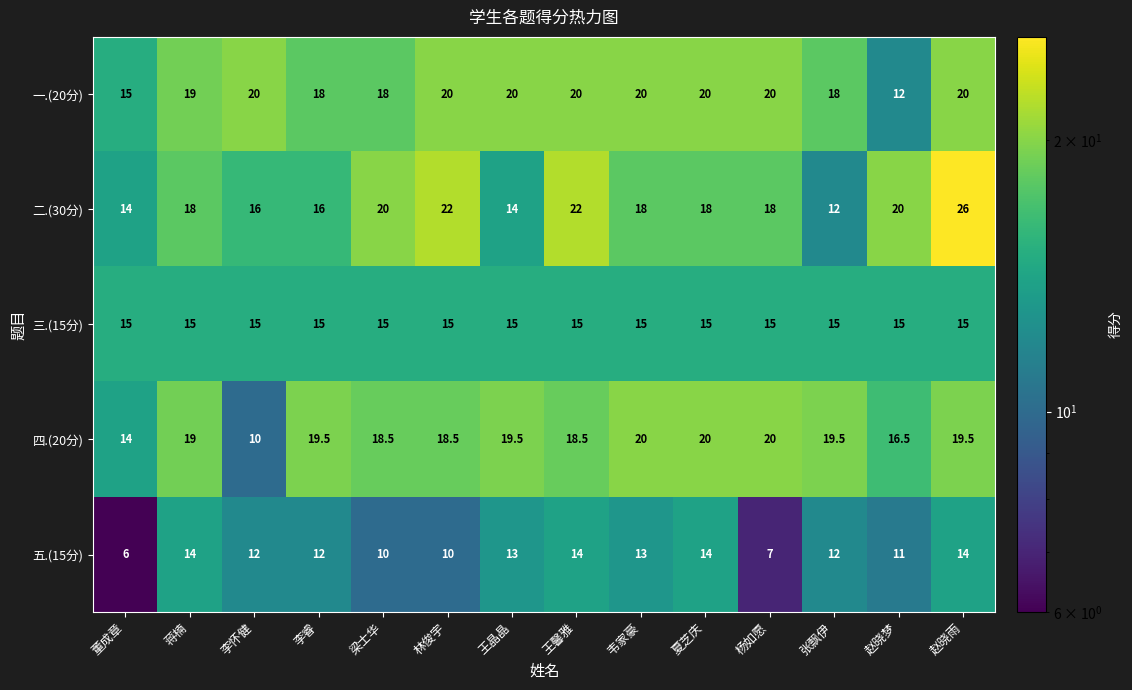

Which series has the largest total across all categories?

一.(20分)